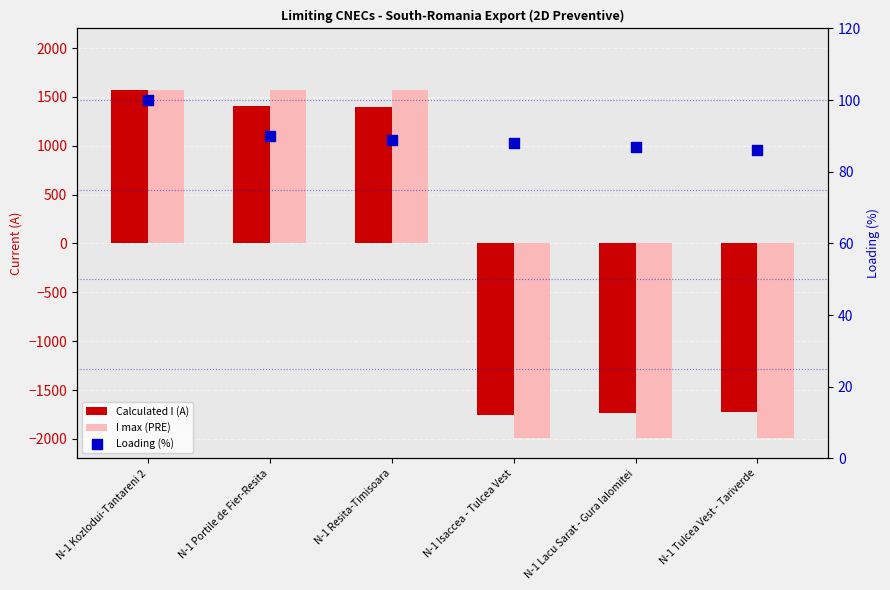

Which series has the largest Y range (max minus min)?

I max (PRE)